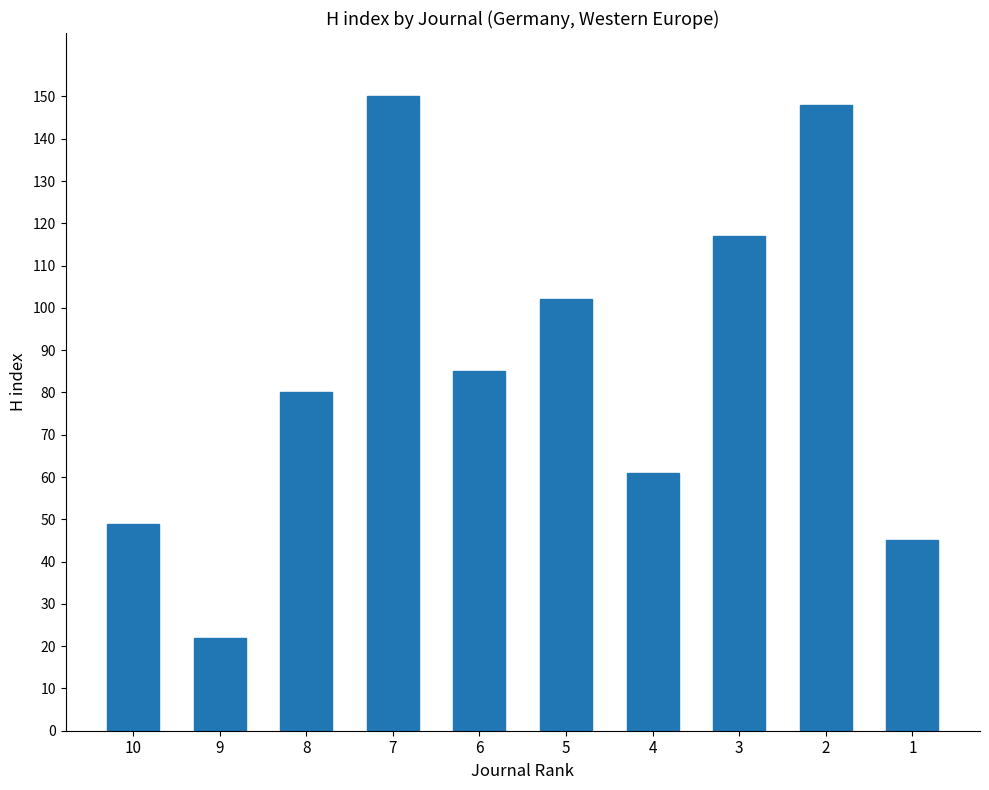

Reading left to right, list all the values displayed in this chart.

49	22	80	150	85	102	61	117	148	45